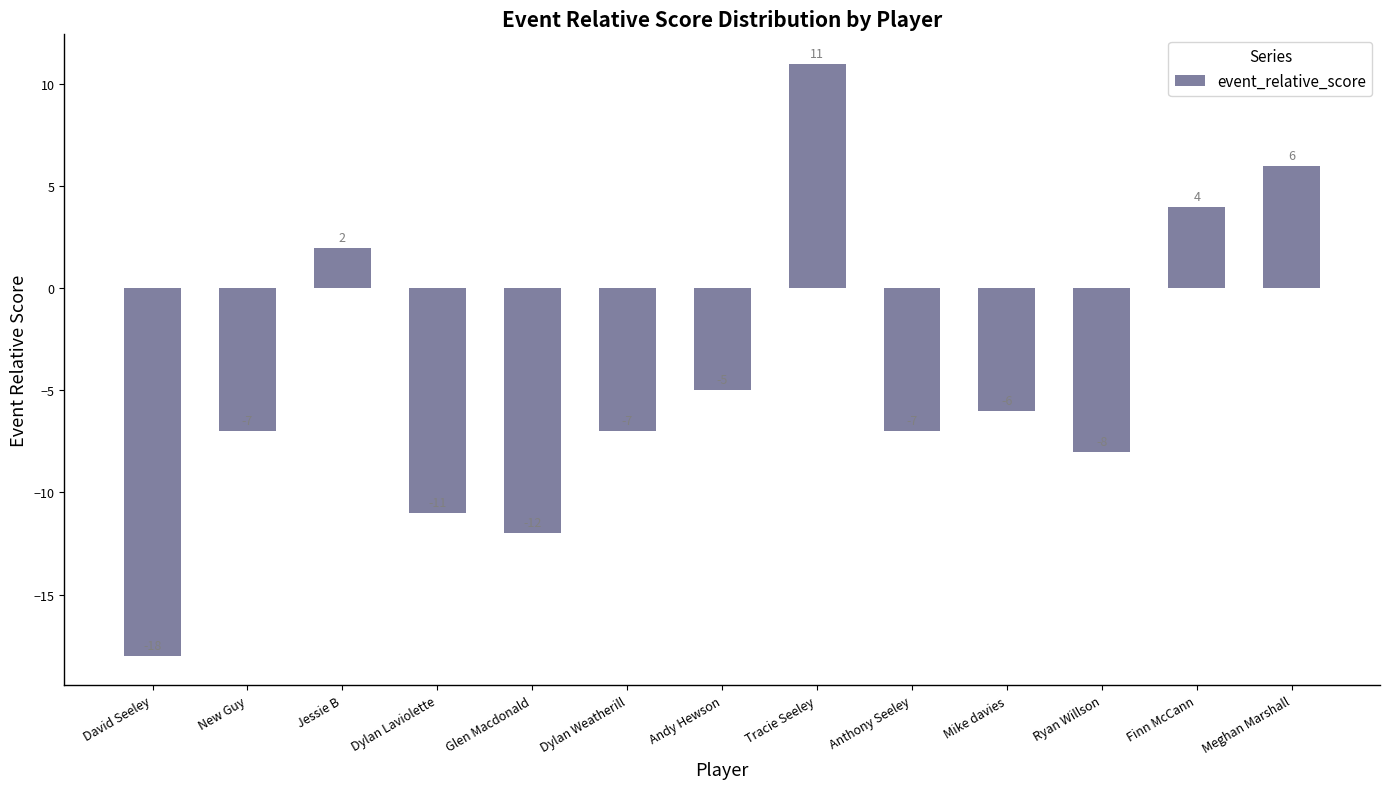

What is the change in value from Anthony Seeley to Mike davies?

+1